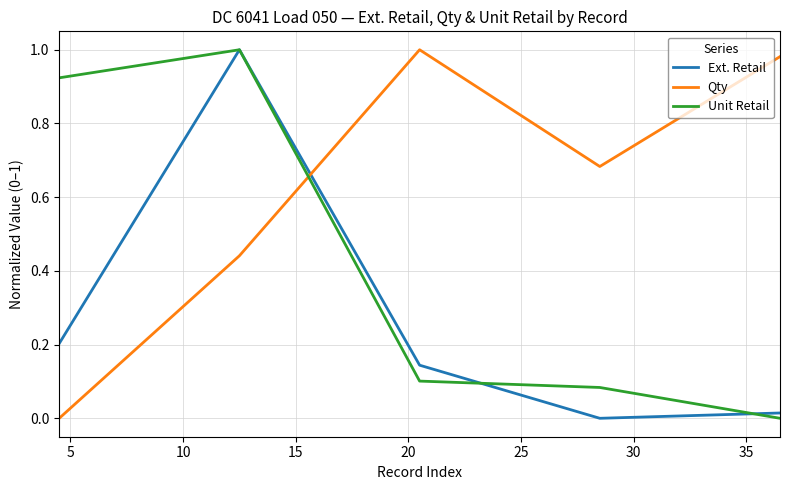

Does the chart display data point markers on the line(s)?

No